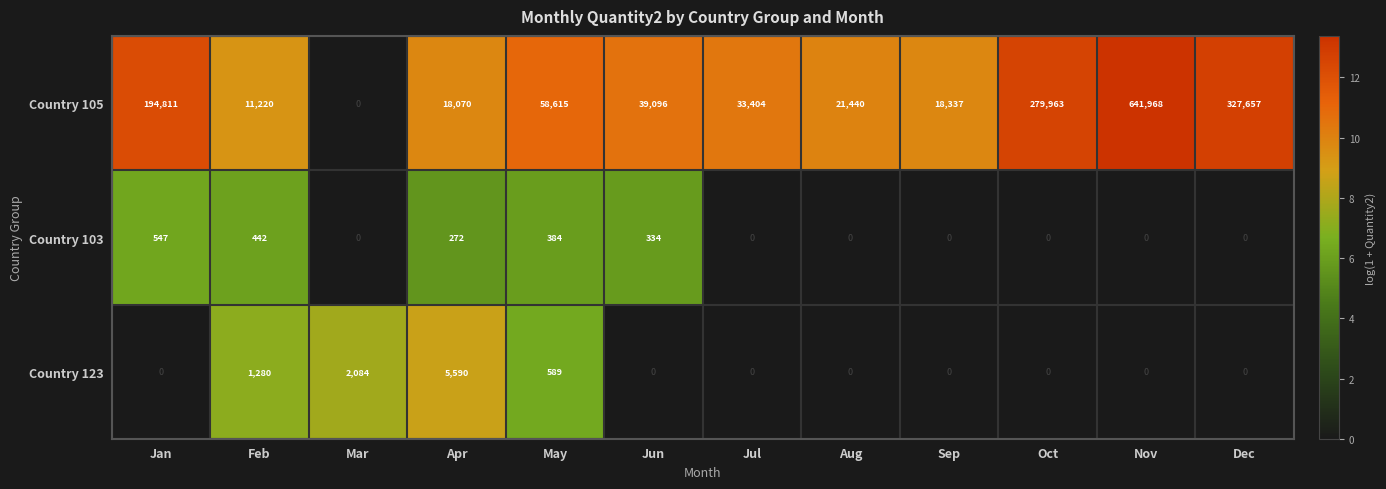

Rank the series by their maximum value, from lowest to highest.

Country 103, Country 123, Country 105